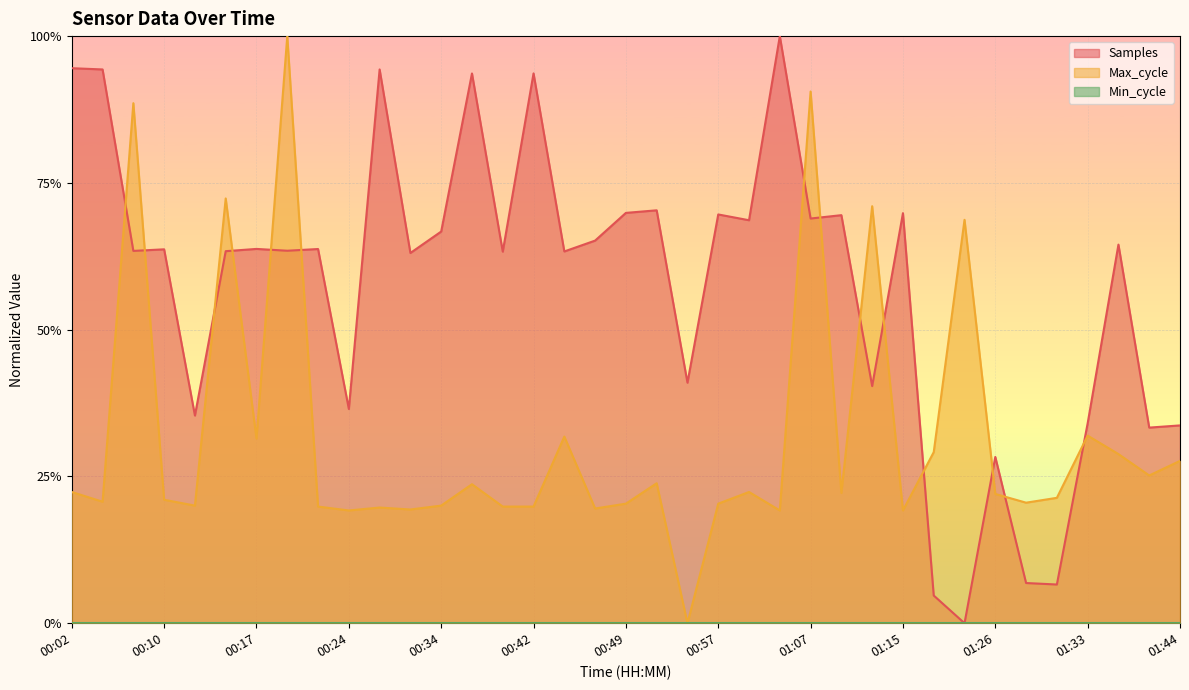

At which label does Samples reach its peak?

01:05